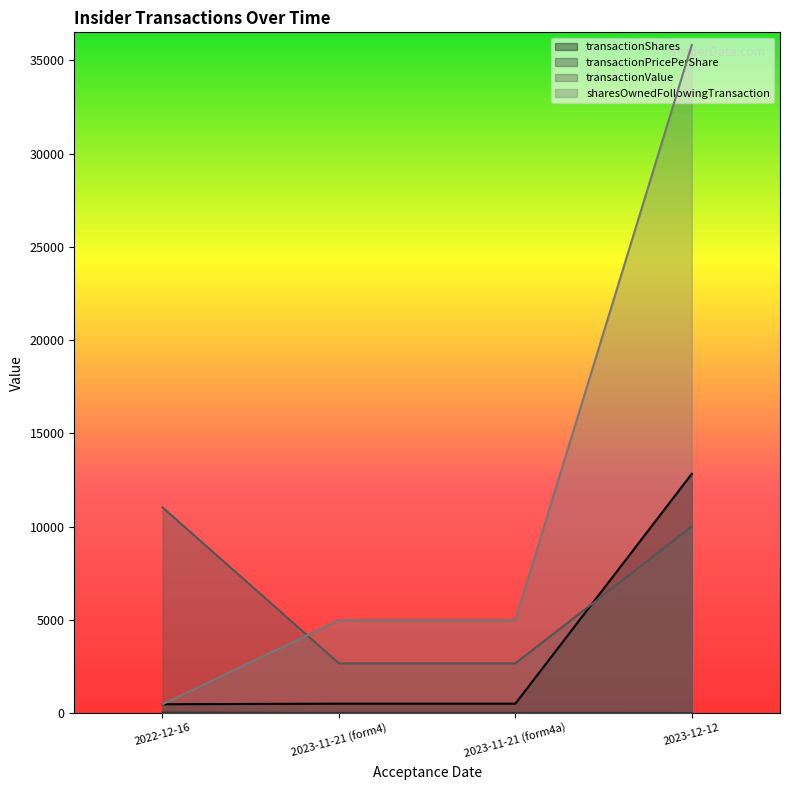

Reading left to right, transcribe all the data shown in this chart.

transactionShares: 470.0	500.0	500.0	12823.0
transactionPricePerShare: 23.5	5.3	5.3	0.8
transactionValue: 11025.0	2662.0	2662.0	10002.0
sharesOwnedFollowingTransaction: 470.0	4976.0	4976.0	35821.0